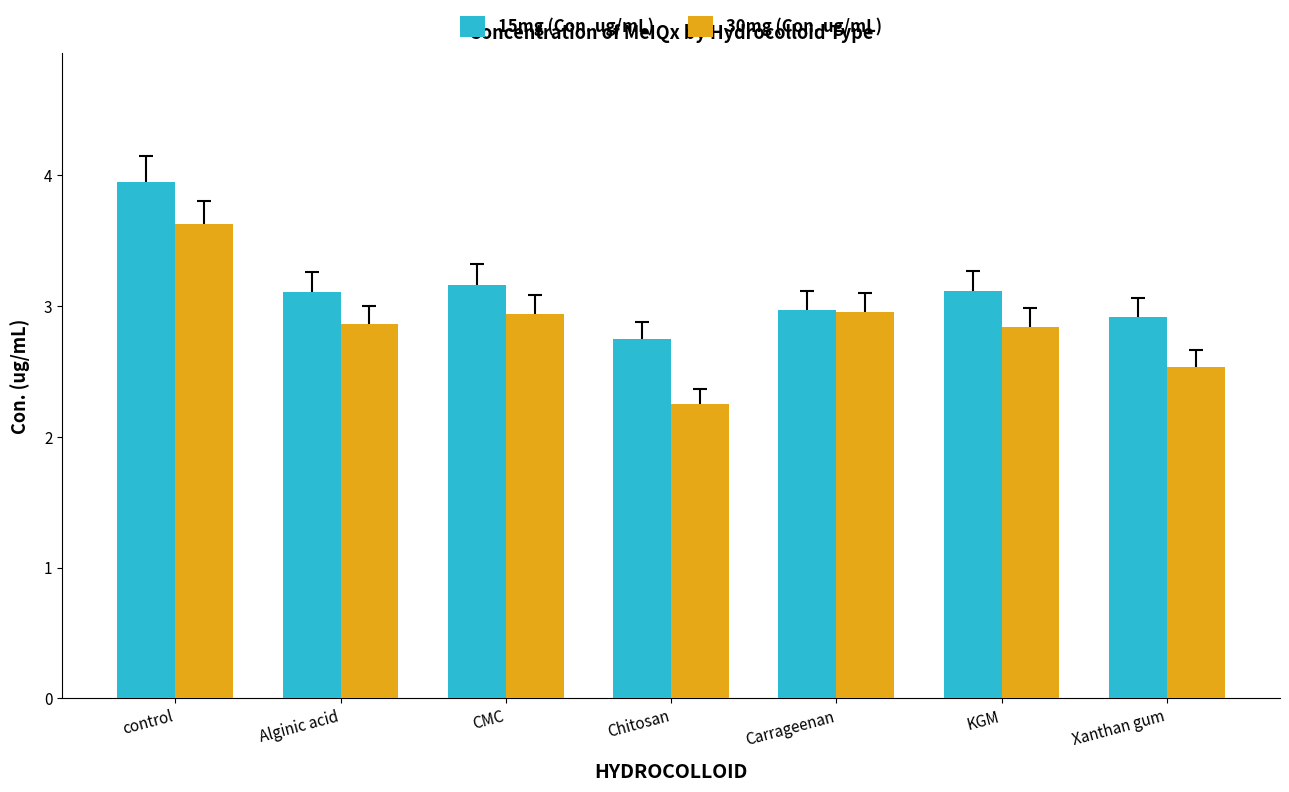

How many data points does each series have?

7